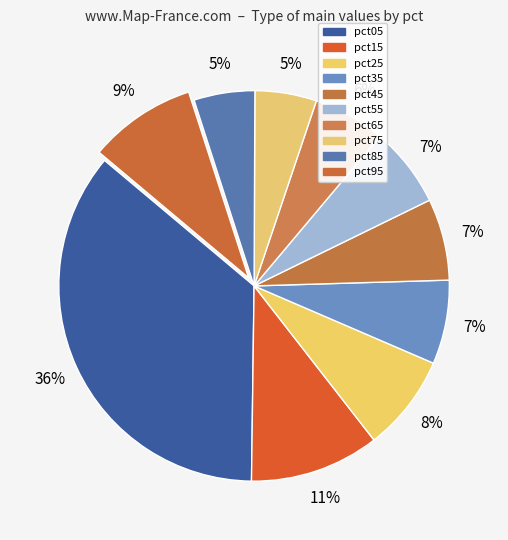

Rank the categories by value from highest to lowest.

pct05, pct15, pct95, pct25, pct35, pct45, pct55, pct65, pct75, pct85